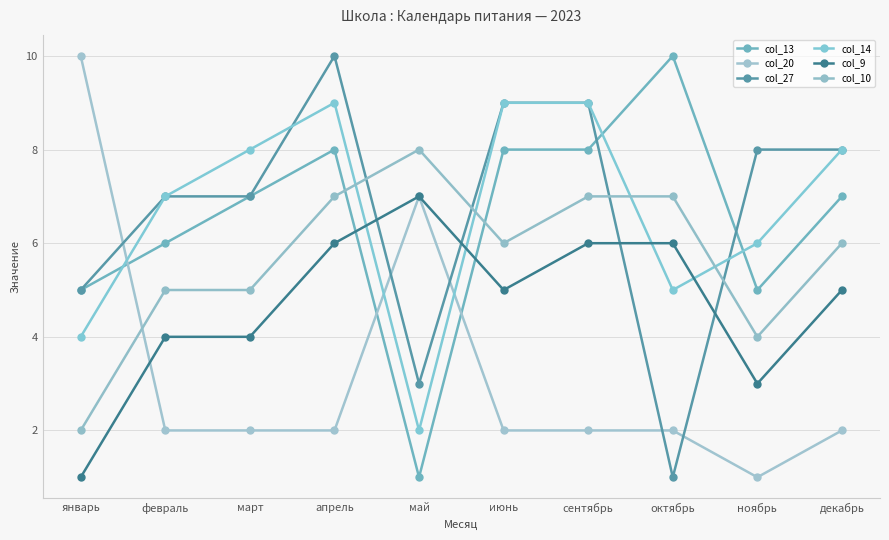

The value of col_13 at ноябрь is 9. True or false?

False